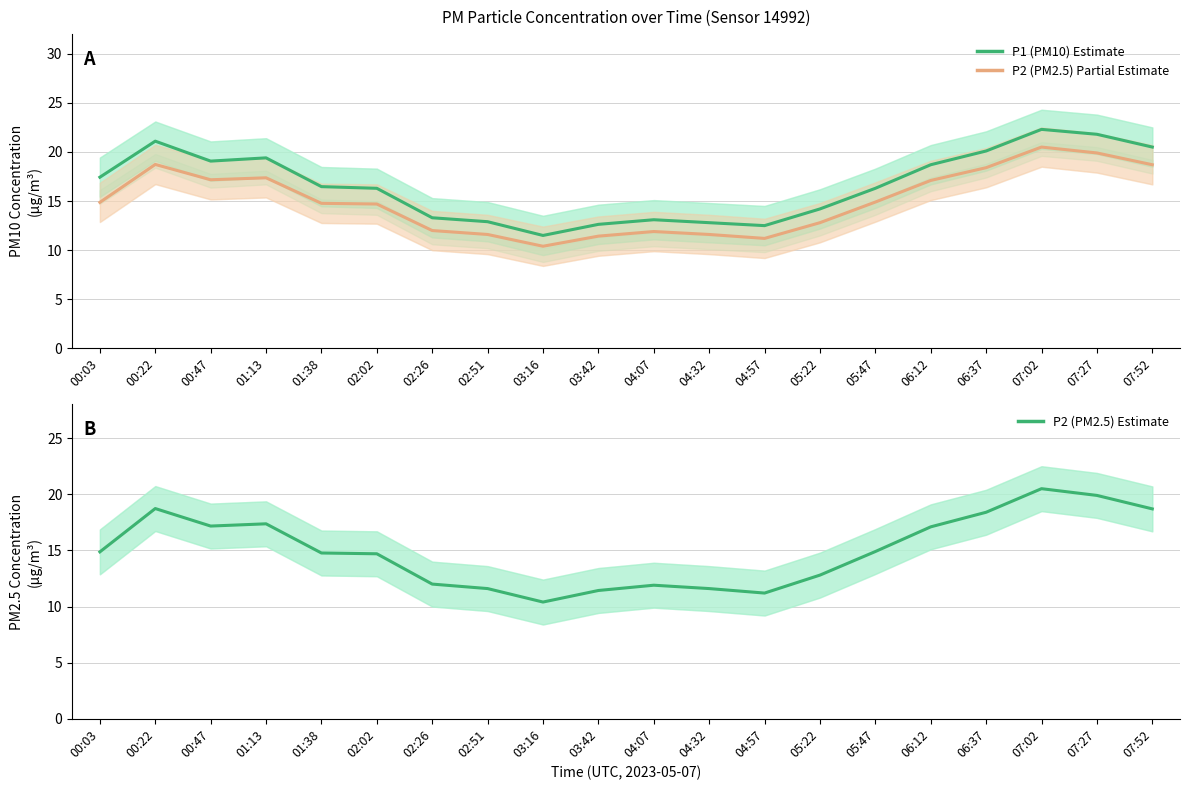

Which series has the largest total across all categories?

P1 (PM10) - Estimate